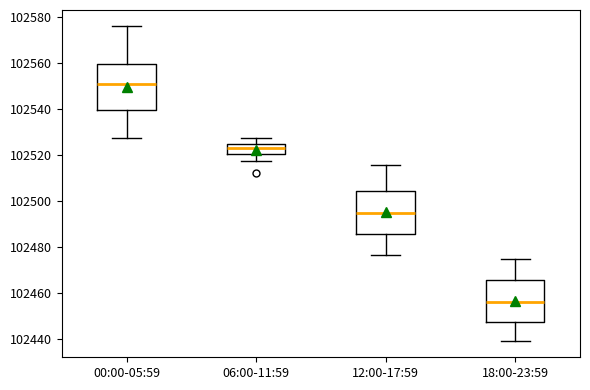

Reading left to right, transcribe this box plot: for each box, give where its median line is, the range the box spans, and where its two whiskers end, as read against the y-axis. The values are not printed on the chart, so give them approximately, as read against the axis.

00:00-05:59: median 102552, box 102540 to 102560, whiskers 102528 to 102576
06:00-11:59: median 102522, box 102520 to 102524, whiskers 102518 to 102528
12:00-17:59: median 102494, box 102486 to 102504, whiskers 102476 to 102516
18:00-23:59: median 102456, box 102448 to 102466, whiskers 102438 to 102474